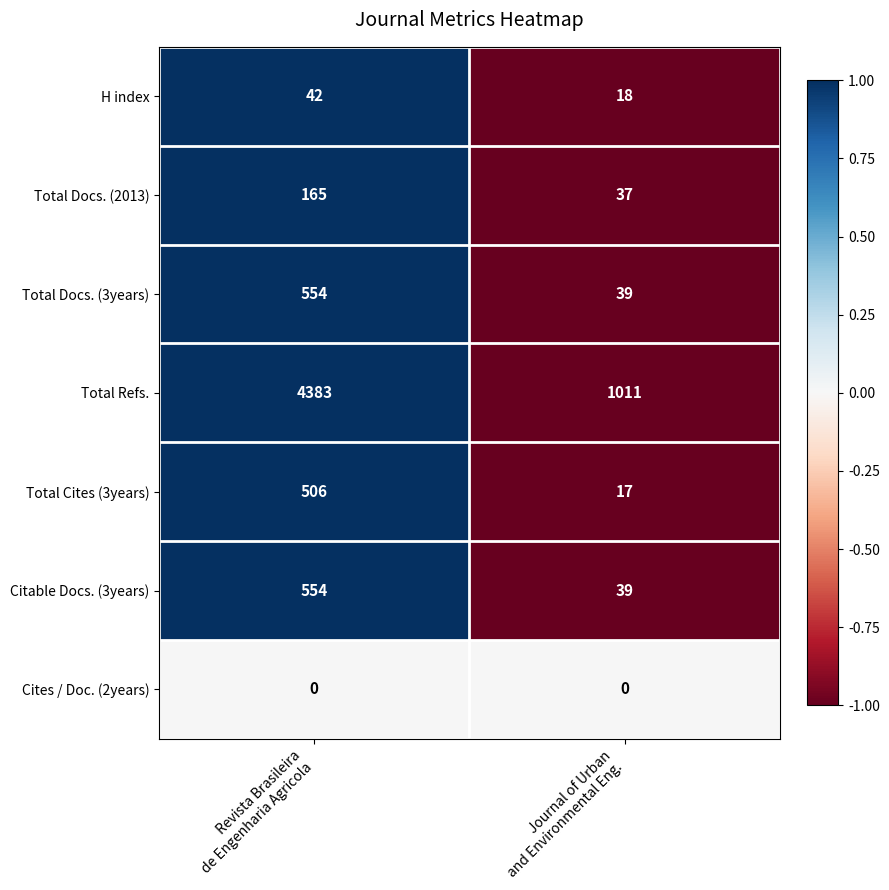

Which series has the largest total across all categories?

Total Refs.